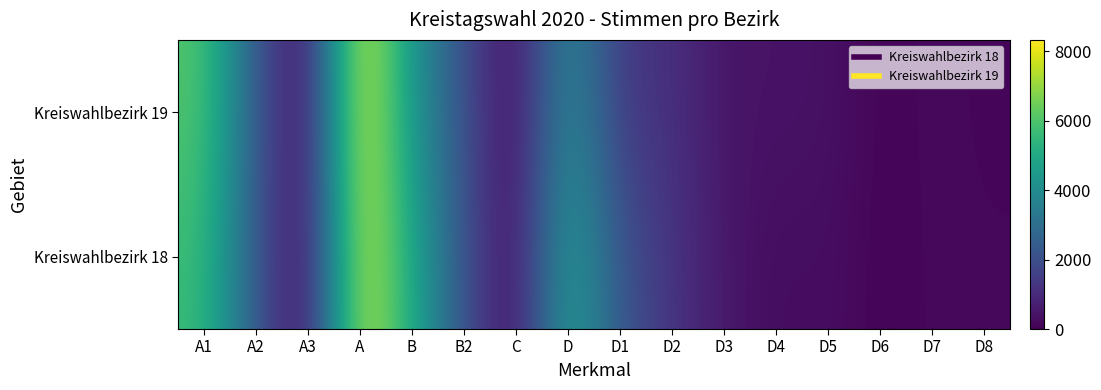

Reading right to left, transcribe all the data shown in this chart.

Kreiswahlbezirk 18: D8=175	D7=194	D6=72	D5=319	D4=236	D3=531	D2=1254	D1=2185	D=4966	C=99	B2=2061	B=5065	A=7920	A3=0	A2=2226	A1=5694
Kreiswahlbezirk 19: D8=134	D7=211	D6=86	D5=403	D4=431	D3=434	D2=1191	D1=1293	D=4183	C=76	B2=2017	B=4259	A=8330	A3=0	A2=2213	A1=6117